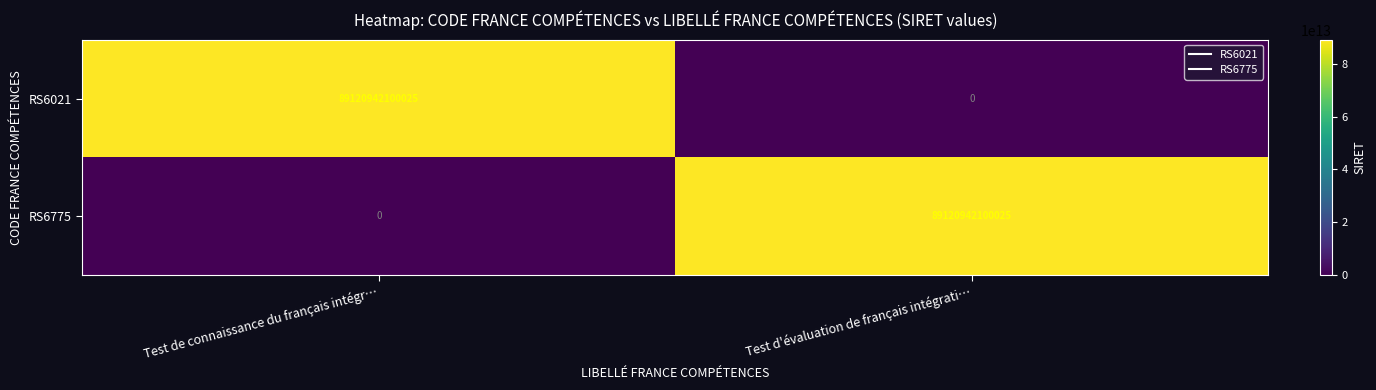

Is it true that RS6021 equals 0 at Test d'évaluation de français intégrati…?

True